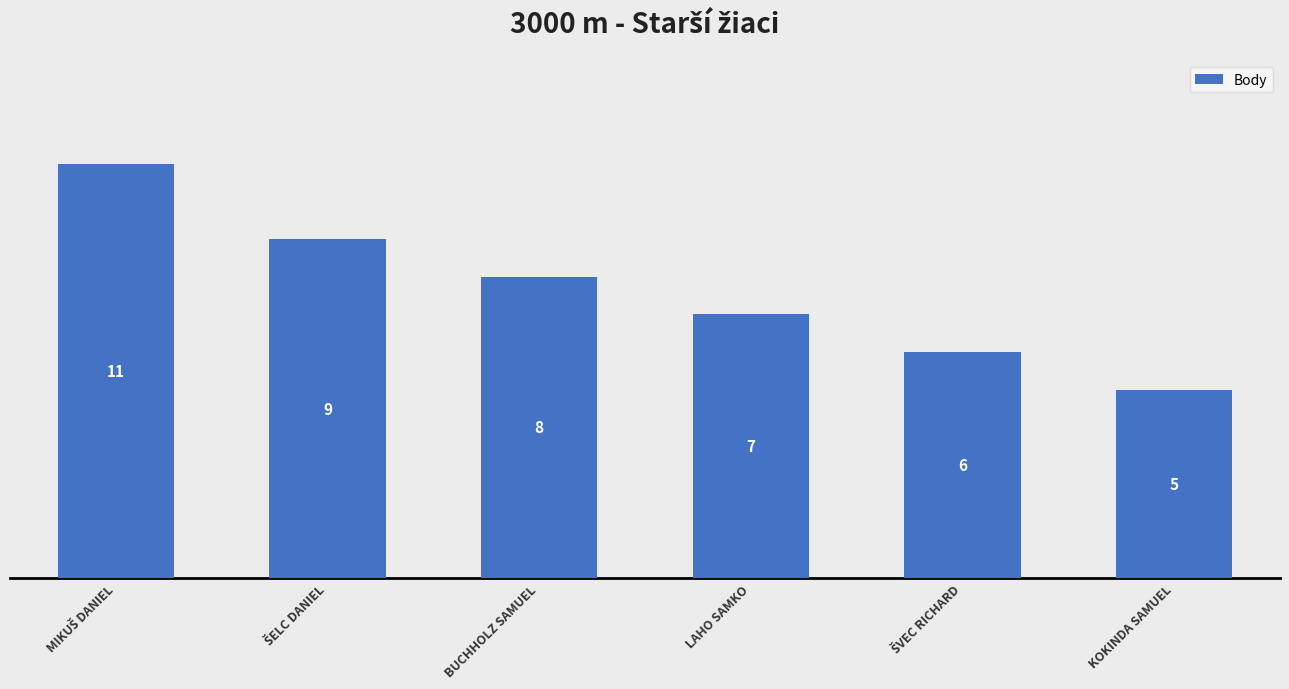

What is the greatest value displayed?

11